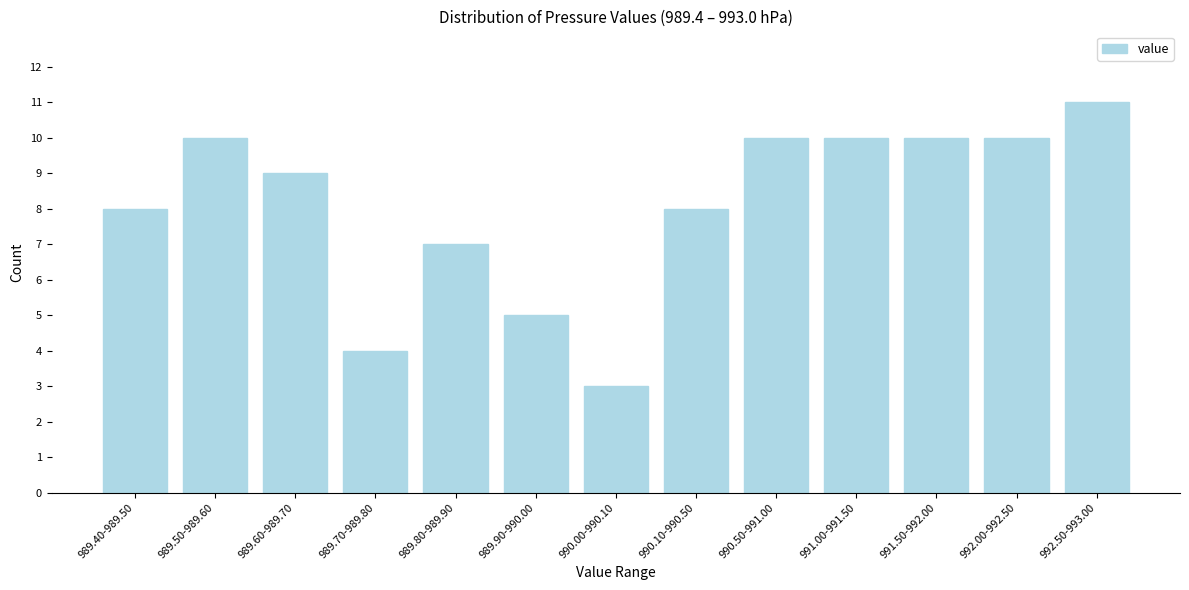

Reading left to right, list all the values displayed in this chart.

989.40-989.50=8	989.50-989.60=10	989.60-989.70=9	989.70-989.80=4	989.80-989.90=7	989.90-990.00=5	990.00-990.10=3	990.10-990.50=8	990.50-991.00=10	991.00-991.50=10	991.50-992.00=10	992.00-992.50=10	992.50-993.00=11